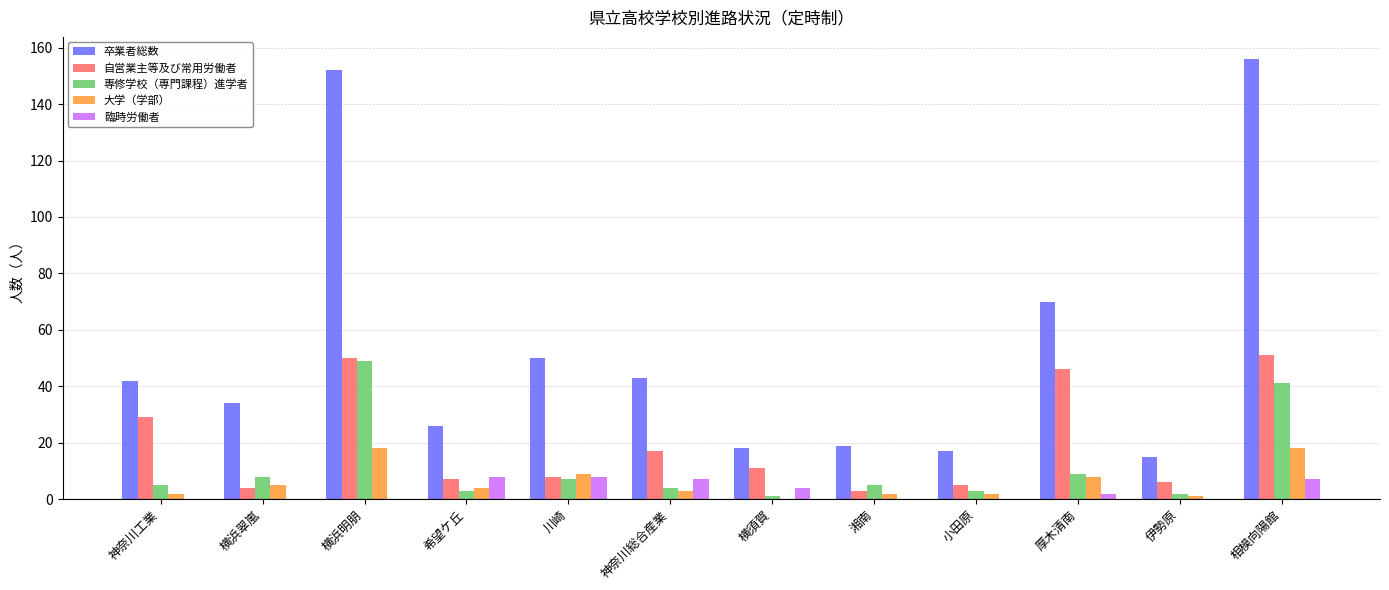

What is the highest value of the 自営業主等及び常用労働者 series?

51